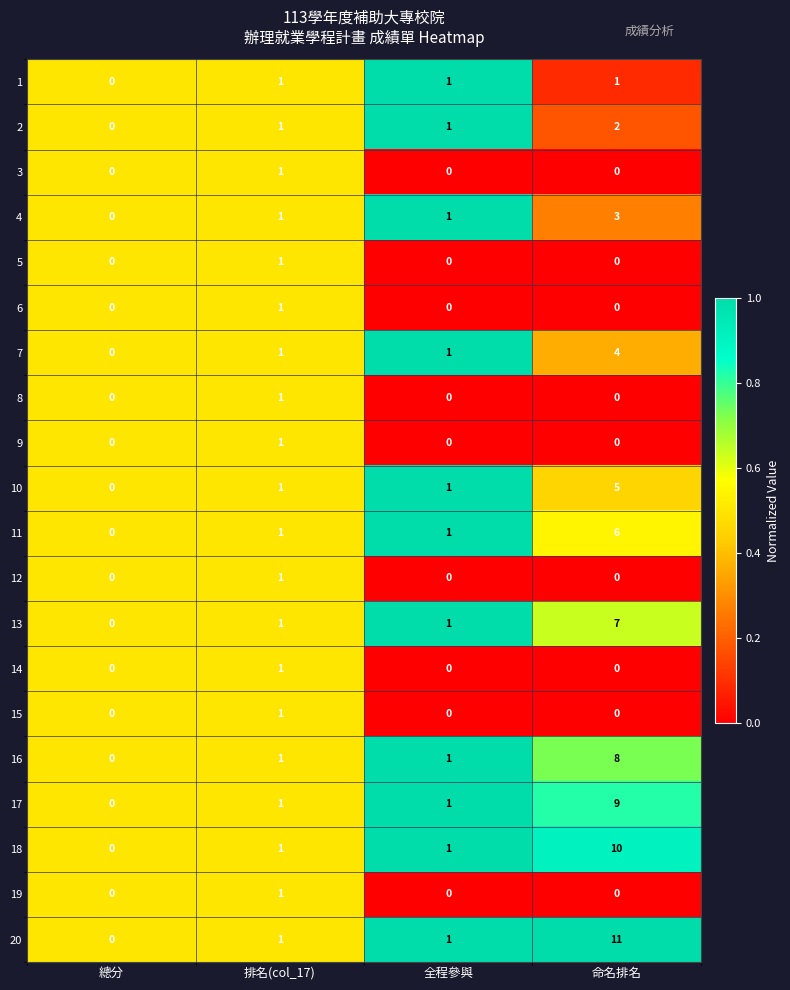

Which series has the largest total across all categories?

20